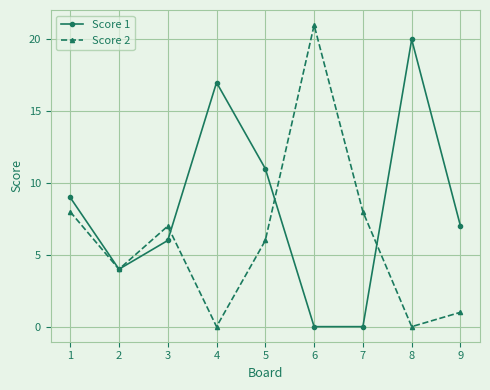

List the series in order of their overall mean, lowest first.

Score 2, Score 1